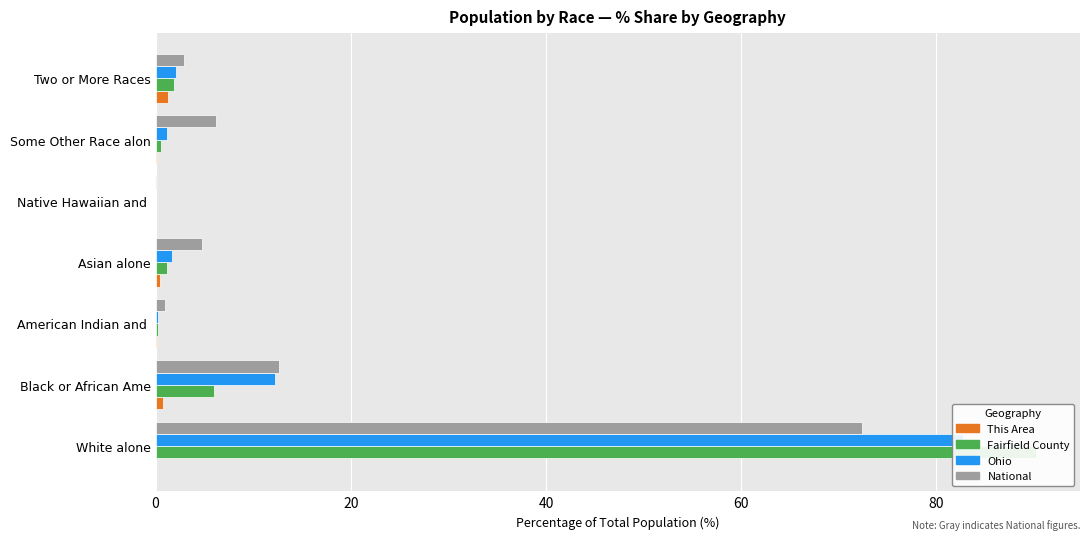

The value of National at Some Other Race alon is 3.5. True or false?

False